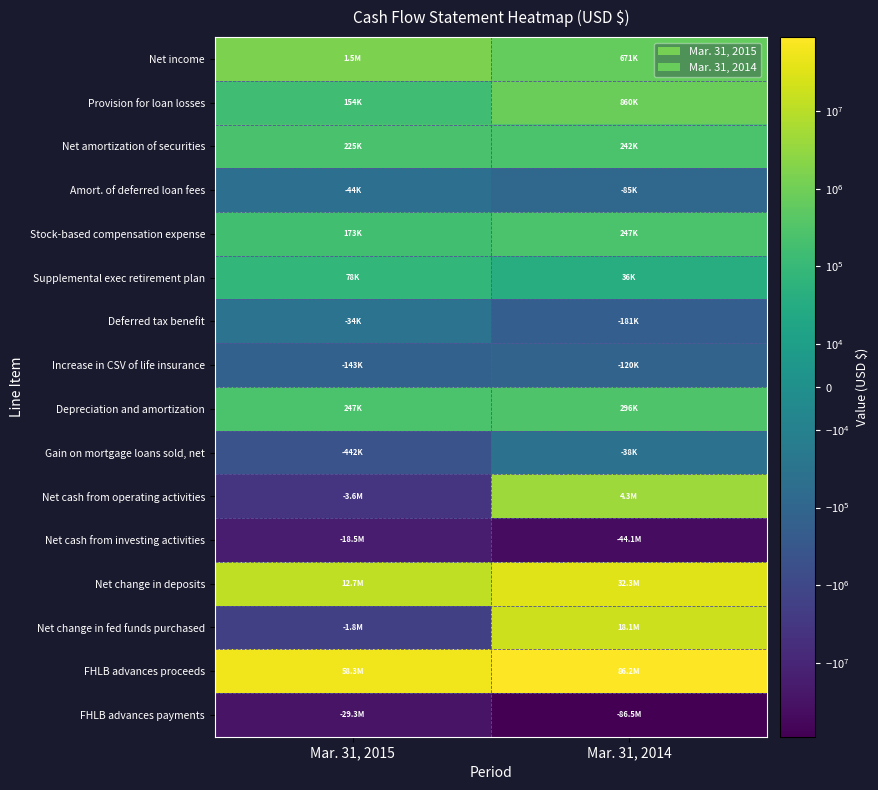

Reading right to left, transcribe all the data shown in this chart.

Net income: Mar. 31, 2014=671007	Mar. 31, 2015=1457290
Provision for loan losses: Mar. 31, 2014=860342	Mar. 31, 2015=153537
Net amortization of securities: Mar. 31, 2014=241867	Mar. 31, 2015=224752
Amort. of deferred loan fees: Mar. 31, 2014=-84674	Mar. 31, 2015=-44369
Stock-based compensation expense: Mar. 31, 2014=246933	Mar. 31, 2015=173297
Supplemental exec retirement plan: Mar. 31, 2014=35640	Mar. 31, 2015=77500
Deferred tax benefit: Mar. 31, 2014=-181395	Mar. 31, 2015=-33603
Increase in CSV of life insurance: Mar. 31, 2014=-119742	Mar. 31, 2015=-143407
Depreciation and amortization: Mar. 31, 2014=295593	Mar. 31, 2015=246915
Gain on mortgage loans sold, net: Mar. 31, 2014=-37545	Mar. 31, 2015=-441740
Net cash from operating activities: Mar. 31, 2014=4284212	Mar. 31, 2015=-3588615
Net cash from investing activities: Mar. 31, 2014=-44096620	Mar. 31, 2015=-18543432
Net change in deposits: Mar. 31, 2014=32250603	Mar. 31, 2015=12713150
Net change in fed funds purchased: Mar. 31, 2014=18055101	Mar. 31, 2015=-1768733
FHLB advances proceeds: Mar. 31, 2014=86250000	Mar. 31, 2015=58300000
FHLB advances payments: Mar. 31, 2014=-86500000	Mar. 31, 2015=-29300000